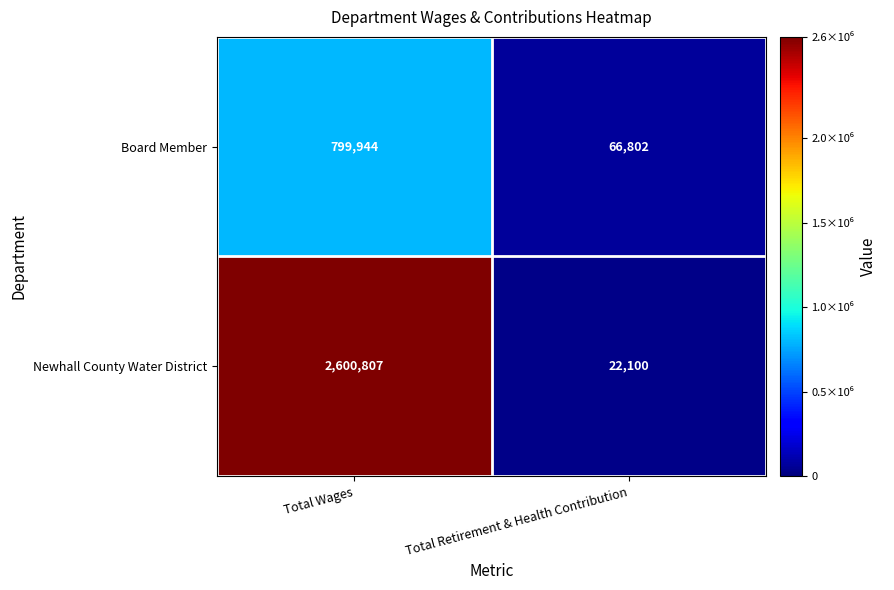

What is the difference between the maximum and minimum values in the Board Member series?

733142